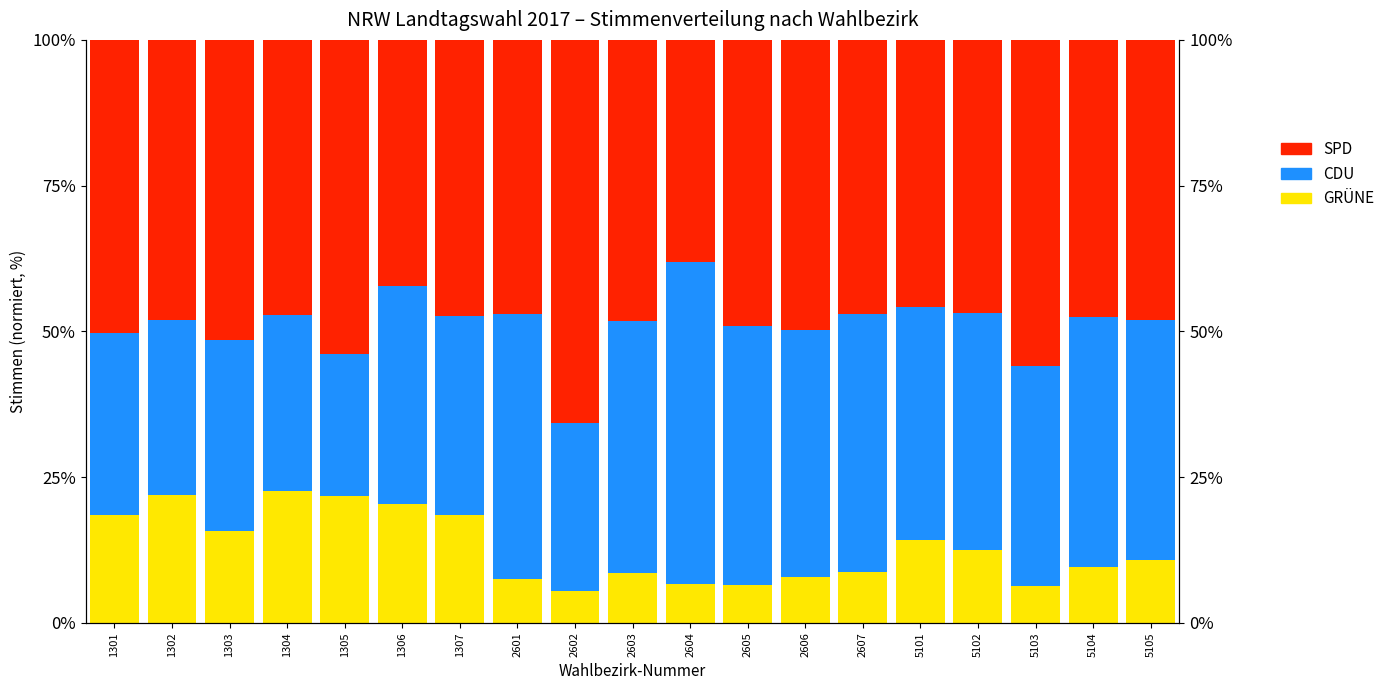

What is the average value of the SPD series?

48.9